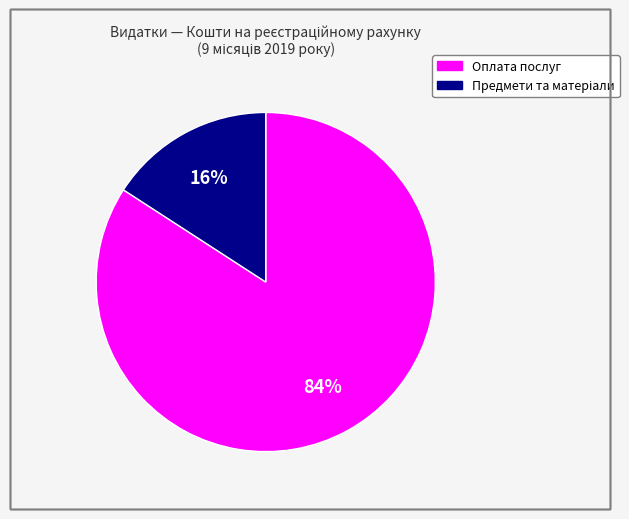

Does any single category account for the majority?

Yes